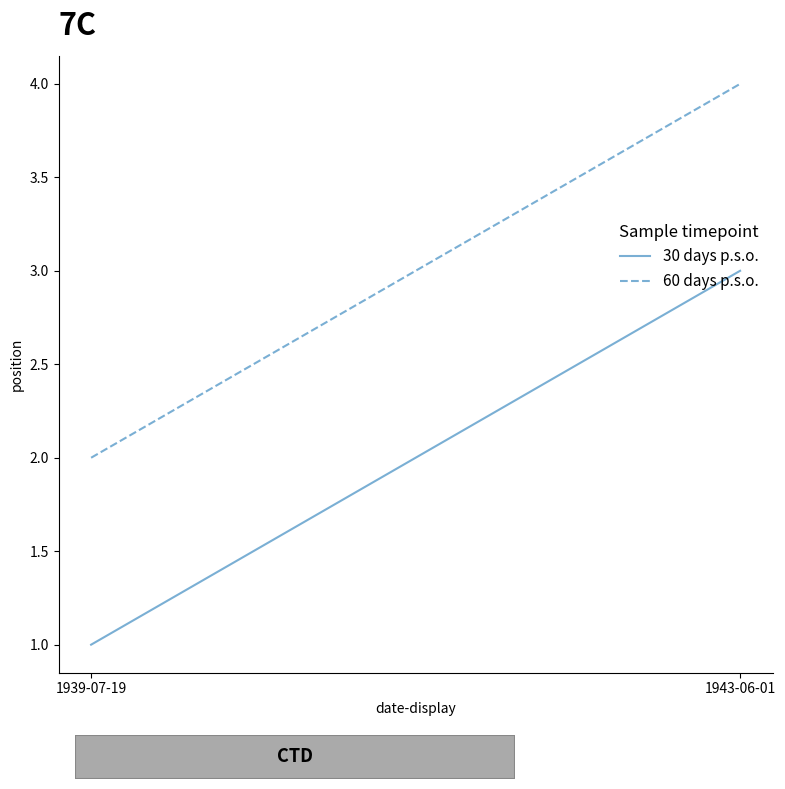

What value does the 60 days p.s.o. series have at 1939-07-19?

2